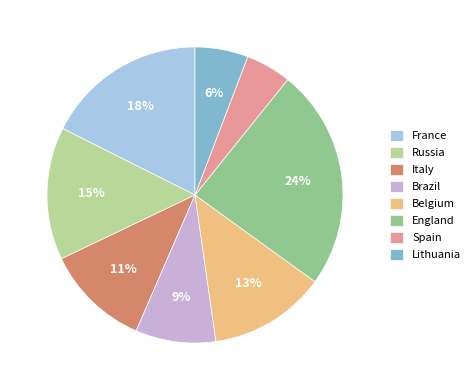

Do Italy and England together represent more than half of the pie?

No